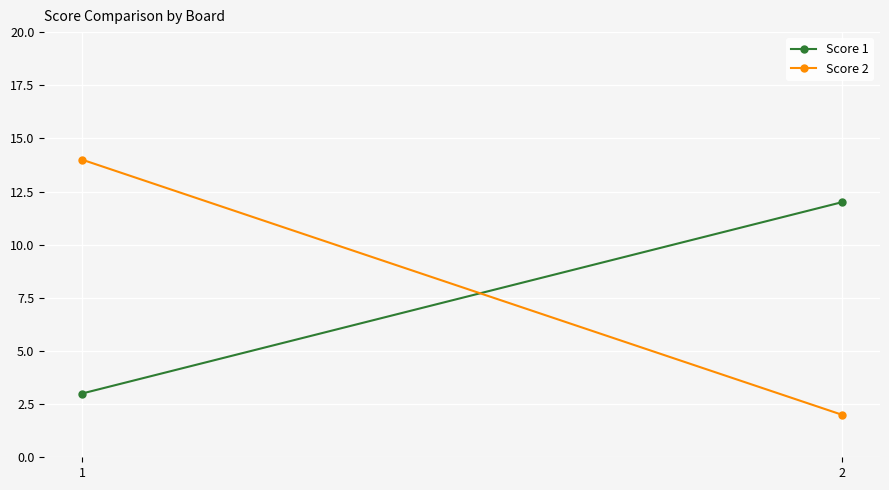

The value of Score 1 at 1 is 3. True or false?

True